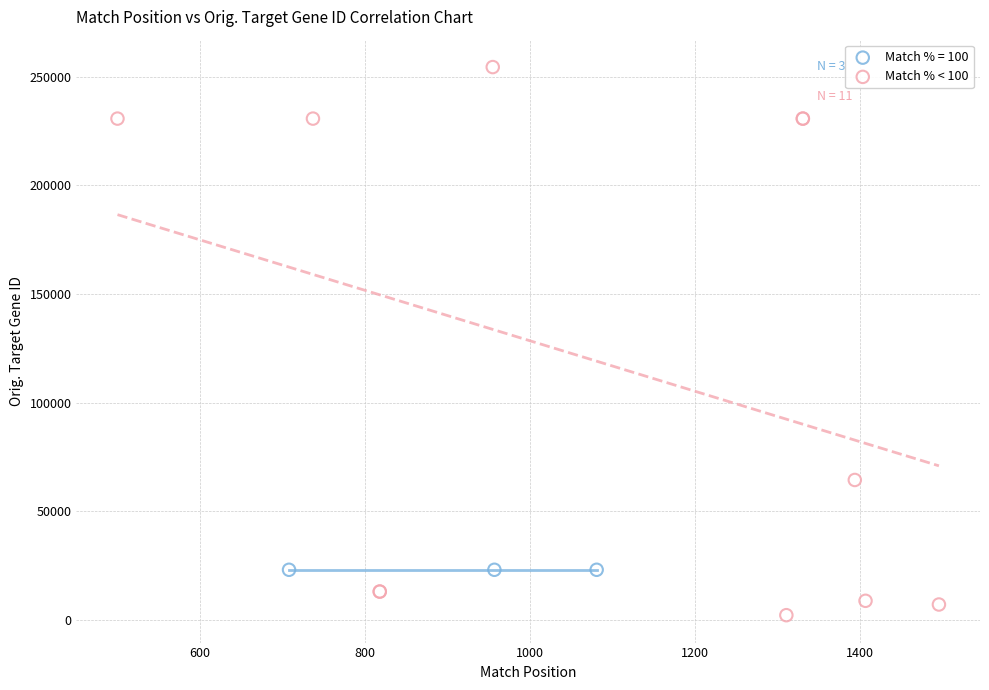

Which series reaches the minimum Y coordinate?

Match % < 100